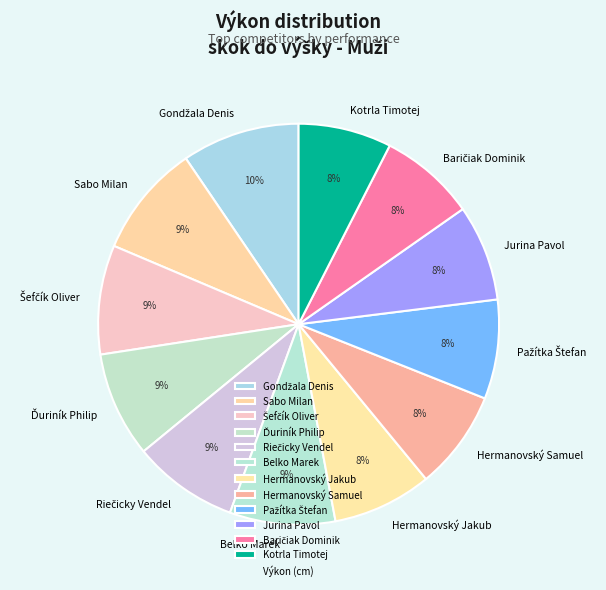

Which has a higher value, Hermanovský Samuel or Belko Marek?

Belko Marek